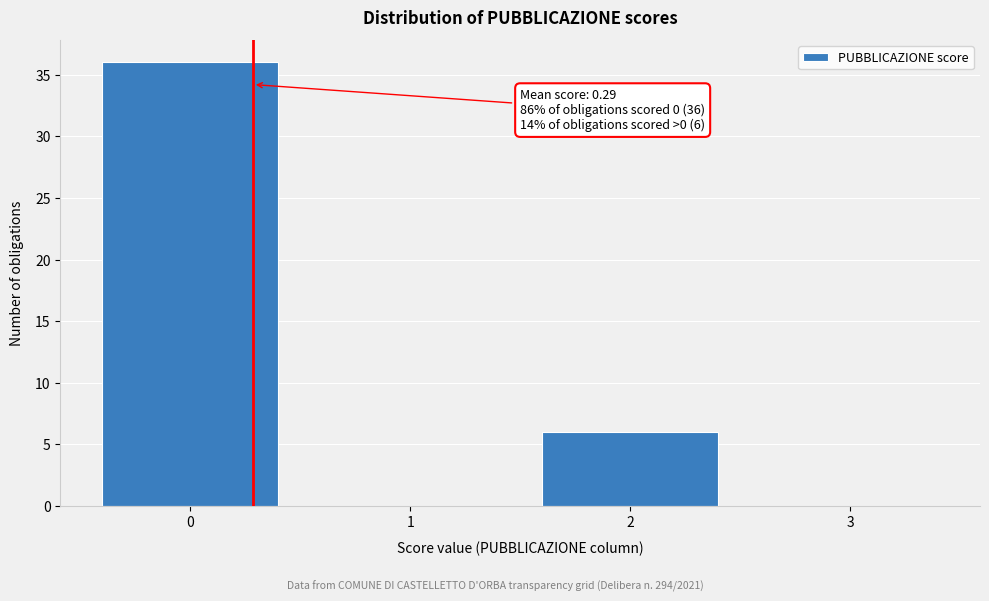

Reading right to left, extract all data points from this chart.

3=0	2=6	1=0	0=36